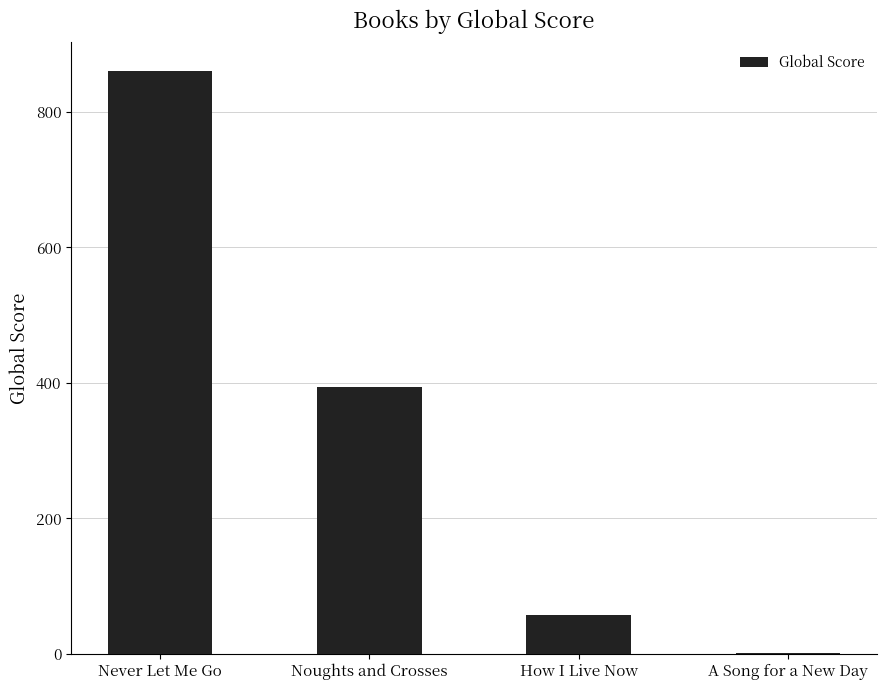

Is it true that the value at How I Live Now is 58?

True